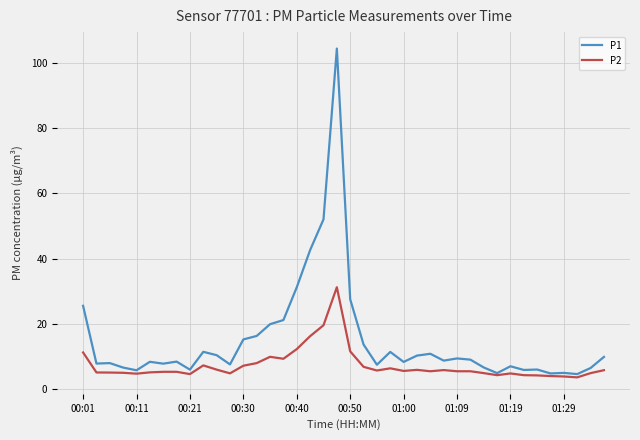

List the series in order of their peak value, highest first.

P1, P2